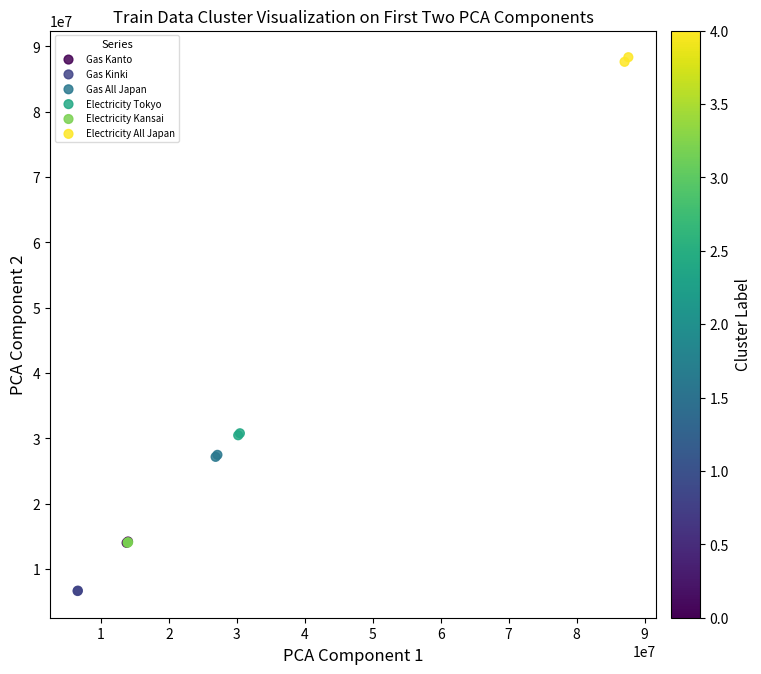

Which series contains the highest Y value?

Electricity All Japan